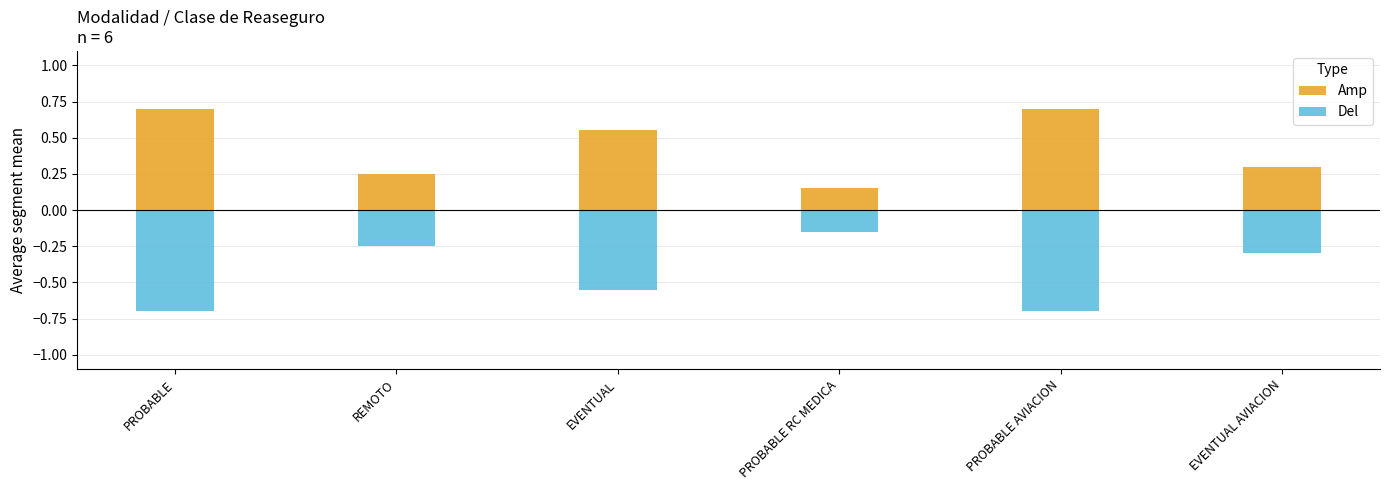

Reading left to right, extract all data points from this chart.

Amp: 0.7	0.2	0.6	0.1	0.7	0.3
Del: -0.7	-0.2	-0.6	-0.1	-0.7	-0.3